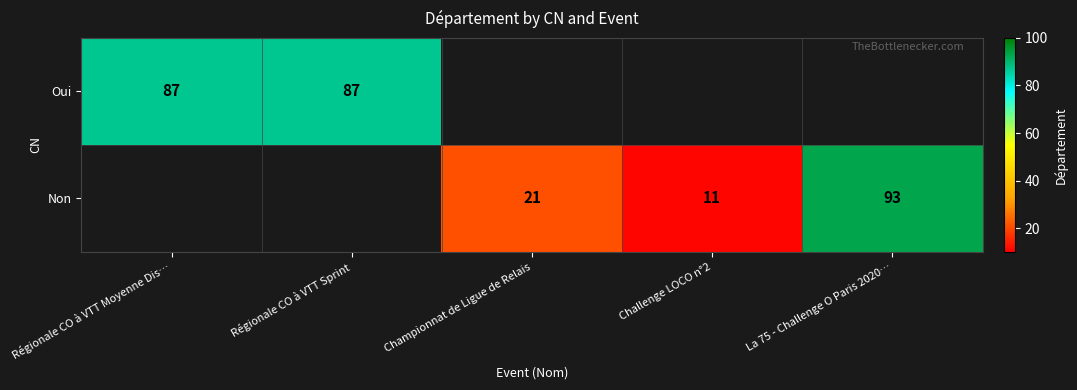

What is the difference between the Non values at Challenge LOCO n°2 and Championnat de Ligue de Relais?

10